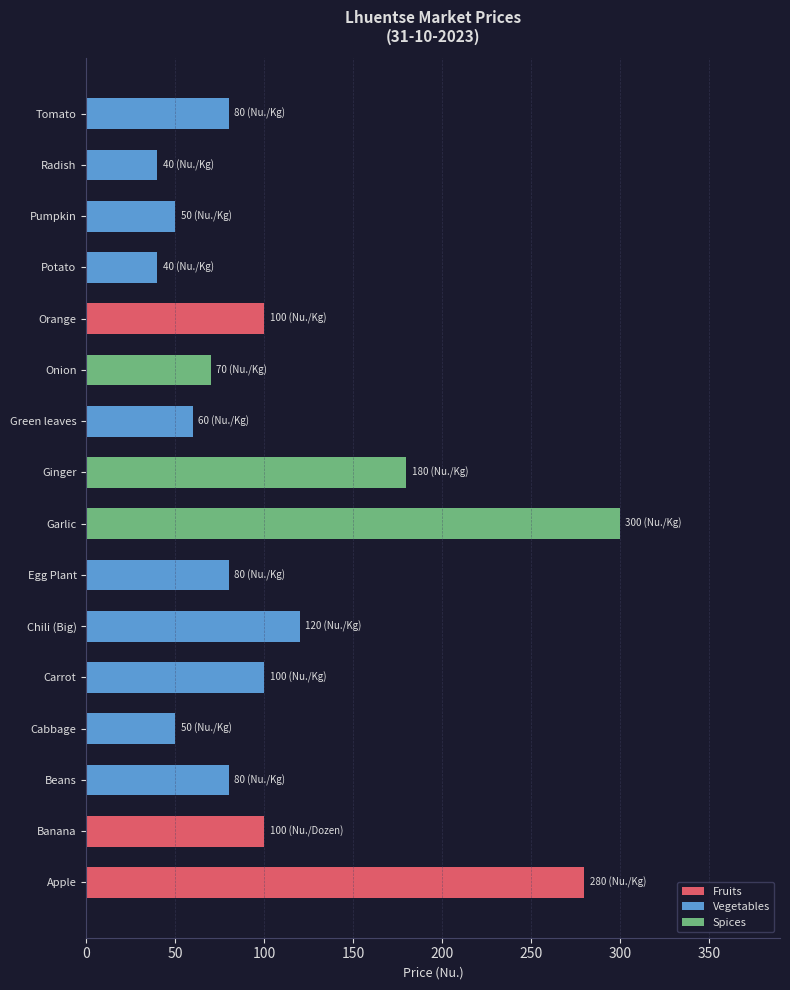

What is the sum of all values?

1730